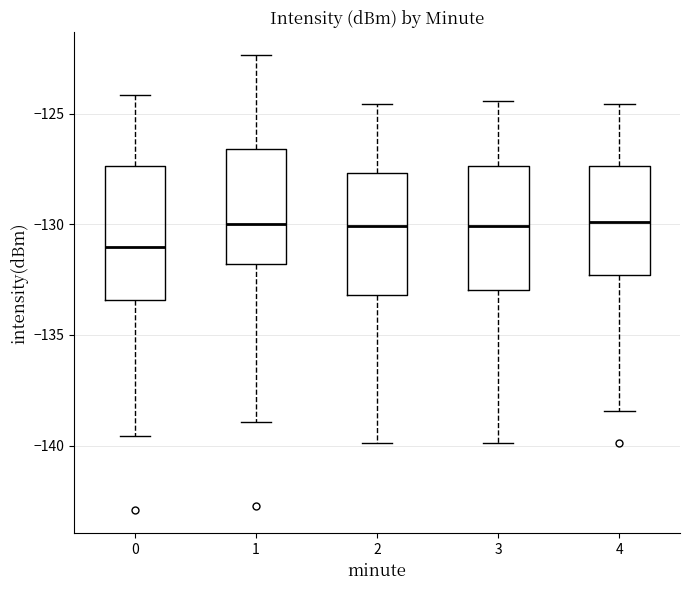

Reading left to right, read every box against the y-axis: the position of its median line, the range the box covers, and the ends of its whiskers. The values are not printed on the chart, so give them approximately, as read against the axis.

0: median -131.0, box -133.5 to -127.5, whiskers -139.5 to -124.0
1: median -130.0, box -132.0 to -126.5, whiskers -139.0 to -122.5
2: median -130.0, box -133.0 to -127.5, whiskers -140.0 to -124.5
3: median -130.0, box -133.0 to -127.5, whiskers -140.0 to -124.5
4: median -130.0, box -132.5 to -127.5, whiskers -138.5 to -124.5